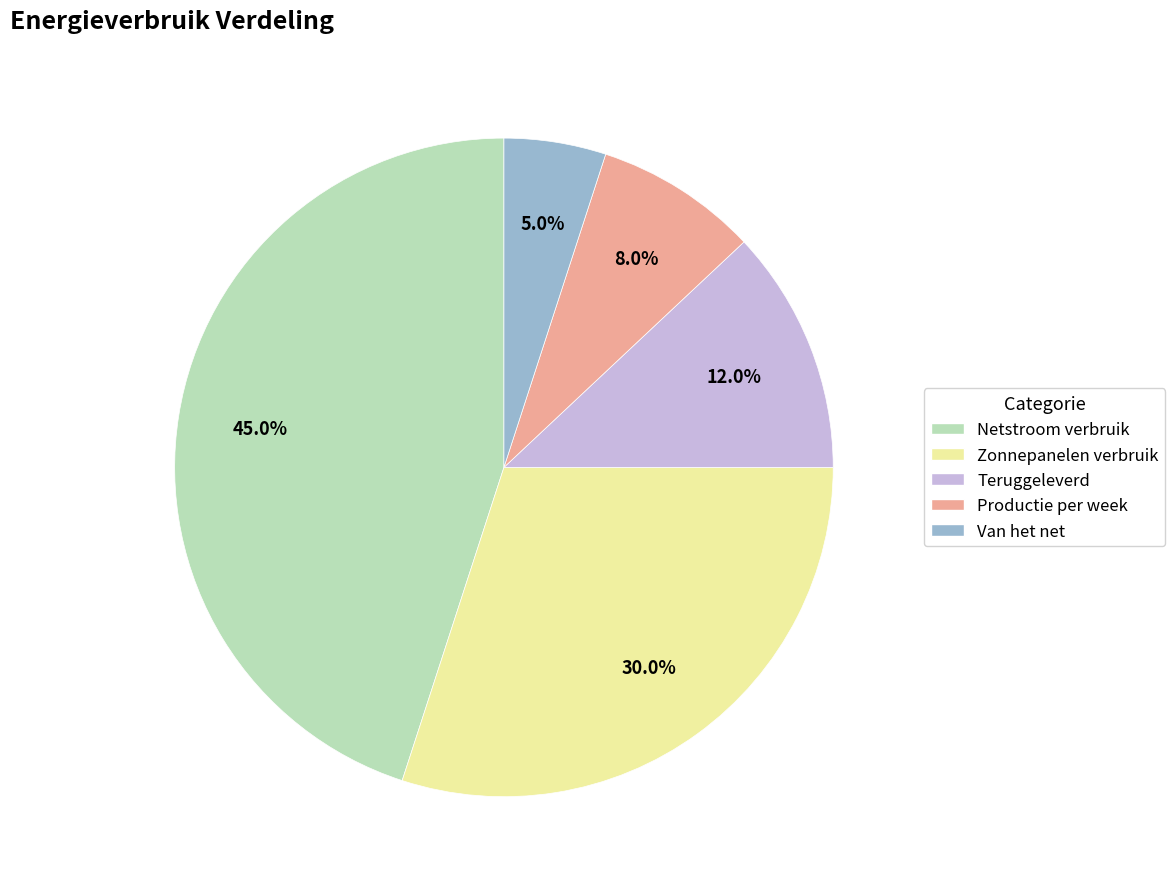

Does any single category account for the majority?

No